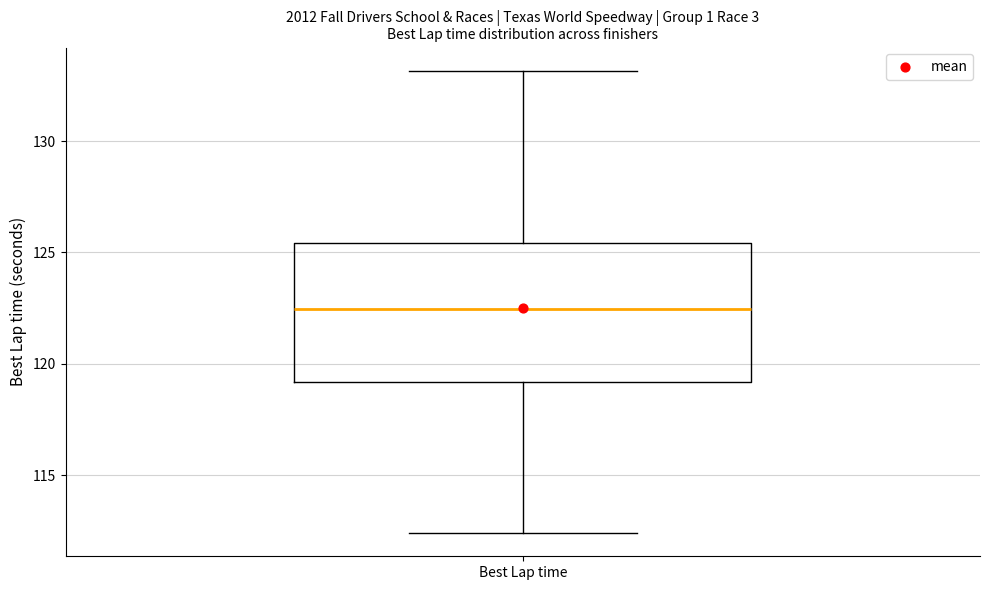

Read this box plot against the y-axis: the position of the median line, the range covered by the box, and the ends of both whiskers. The values are not printed on the chart, so give them approximately, as read against the axis.

median 122.5, box 119.0 to 125.5, whiskers 112.5 to 133.0